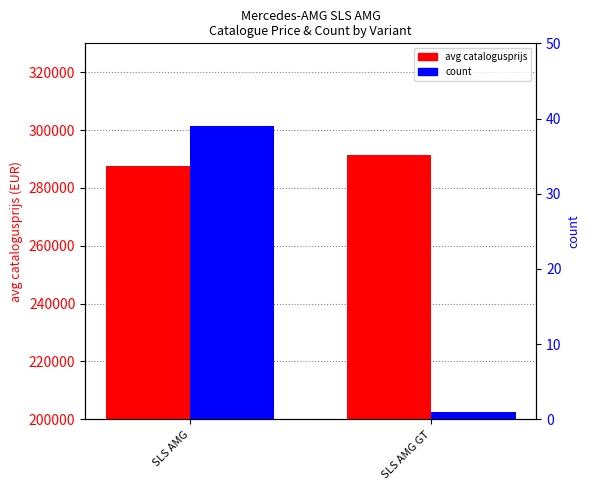

What is the sum of the avg catalogusprijs values at SLS AMG and SLS AMG GT?

578890